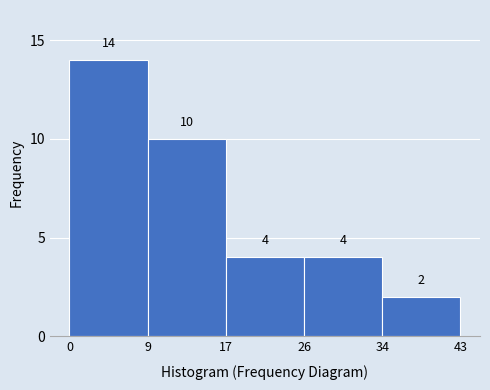

What is the height of the bar covering 26 to 34 on the x-axis?

4